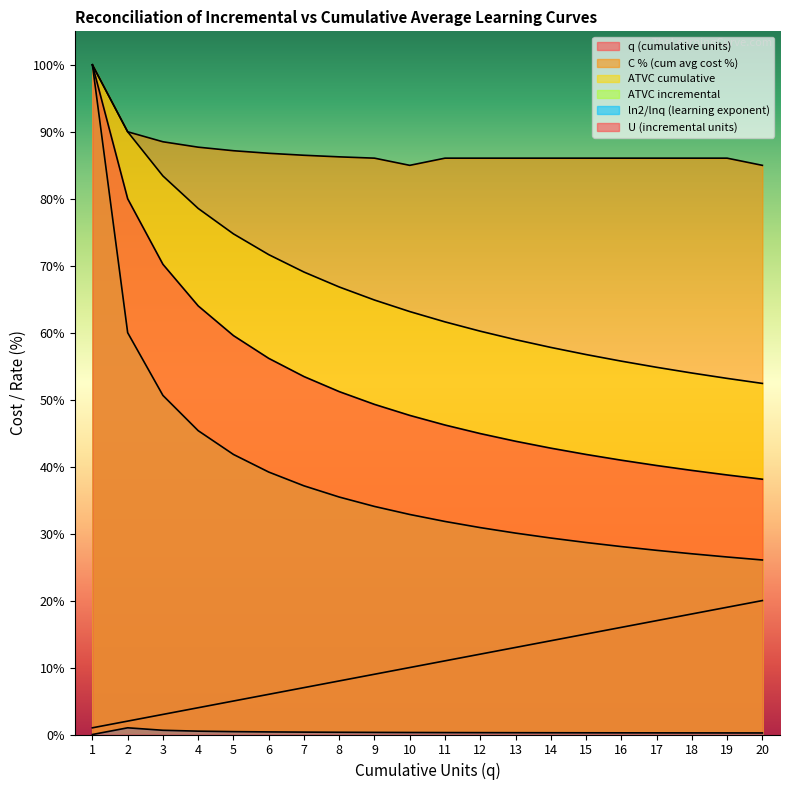

What is the total value across all series at 16?

227.1